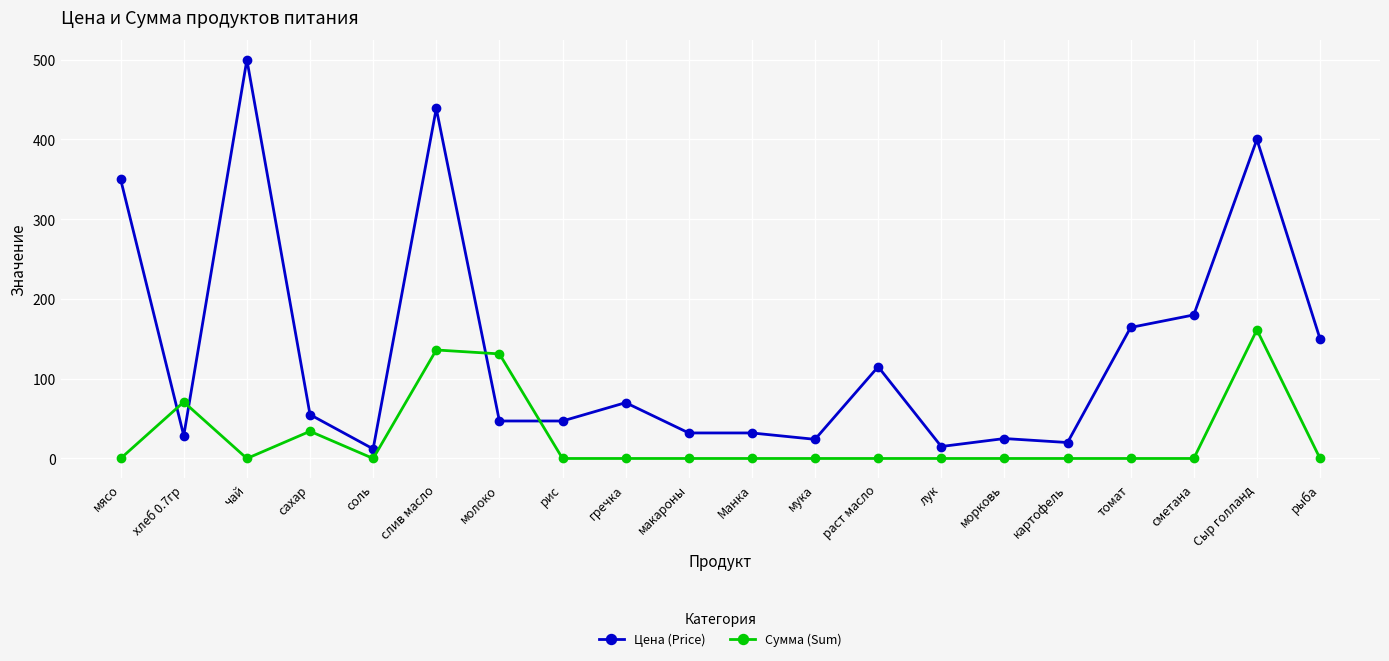

True or false: Цена (Price) and Сумма (Sum) intersect in this chart.

True